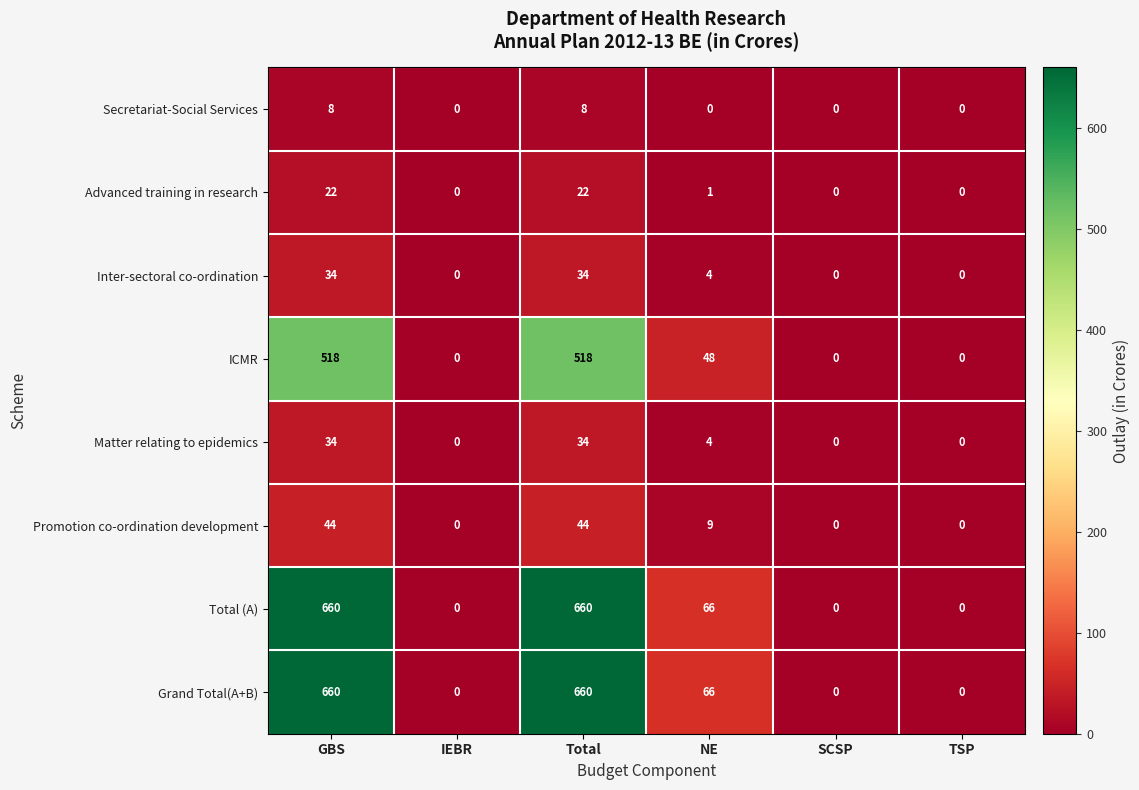

What is the spread (max minus min) of values at GBS?

652